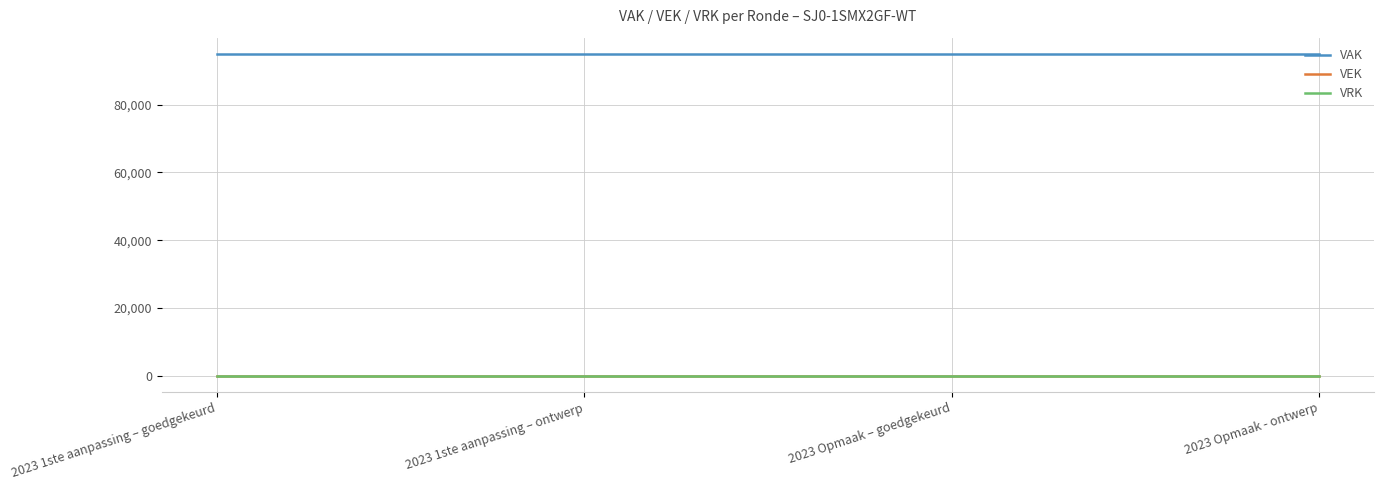

True or false: VAK and VEK intersect in this chart.

False